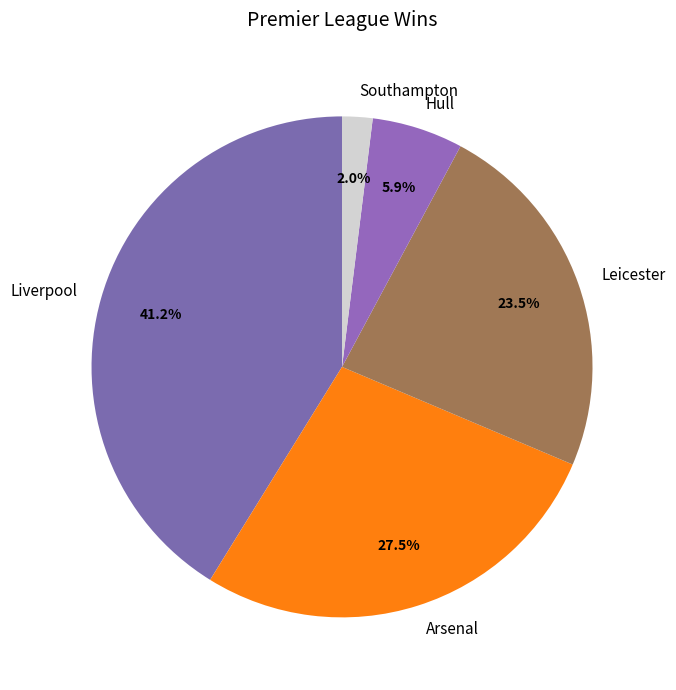

Rank the categories by value from highest to lowest.

Liverpool, Arsenal, Leicester, Hull, Southampton